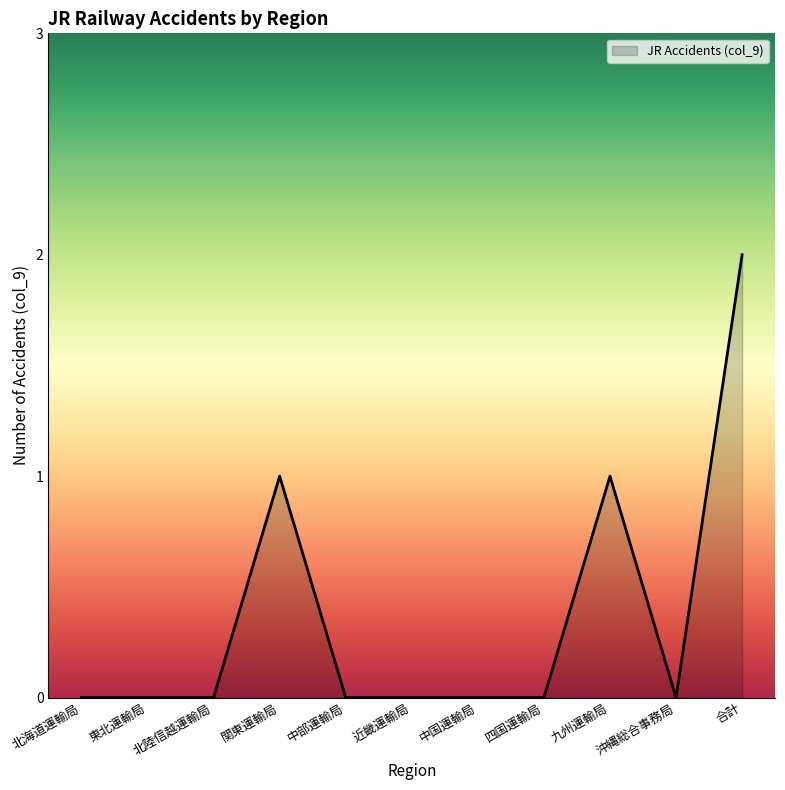

Reading left to right, list all the values displayed in this chart.

北海道運輸局=0	東北運輸局=0	北陸信越運輸局=0	関東運輸局=1	中部運輸局=0	近畿運輸局=0	中国運輸局=0	四国運輸局=0	九州運輸局=1	沖縄総合事務局=0	合計=2